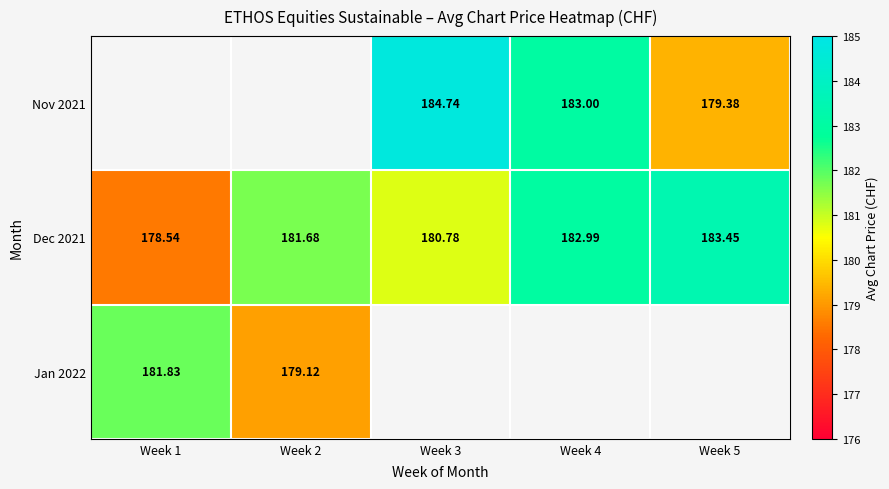

What is the difference between the maximum and minimum values in the Jan 2022 series?

2.7